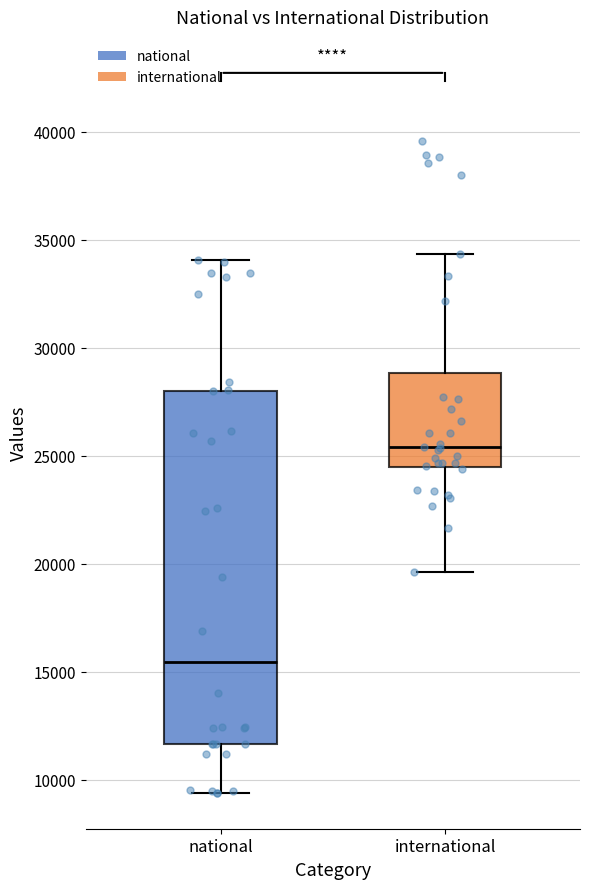

Which box is the tallest, from its lower edge to its upper edge?

national